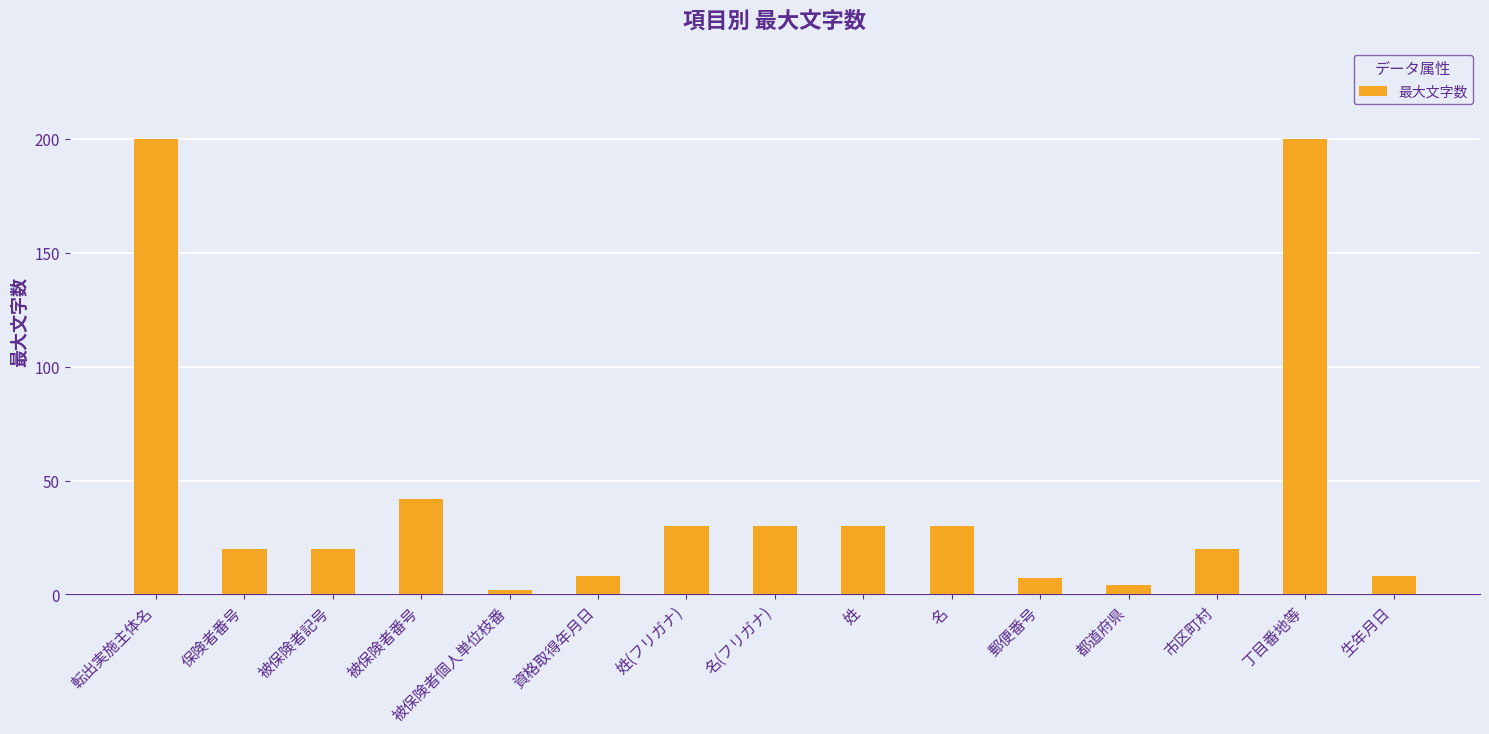

Where does the data first go above 20?

転出実施主体名